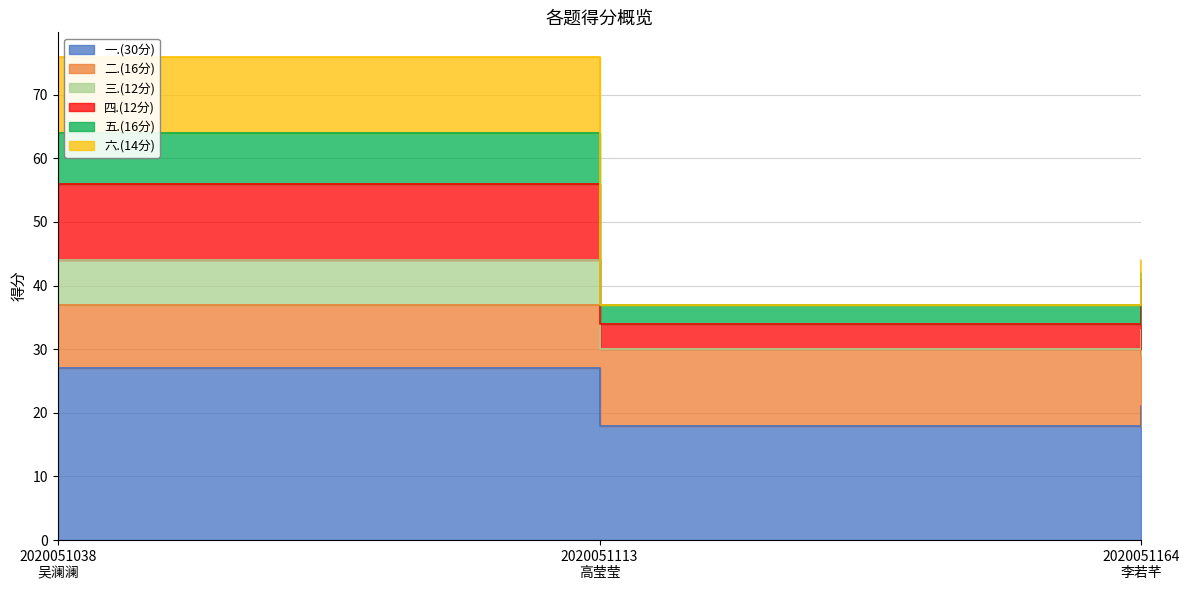

What is the label of the 2nd point from the right?

2020051113
高莹莹